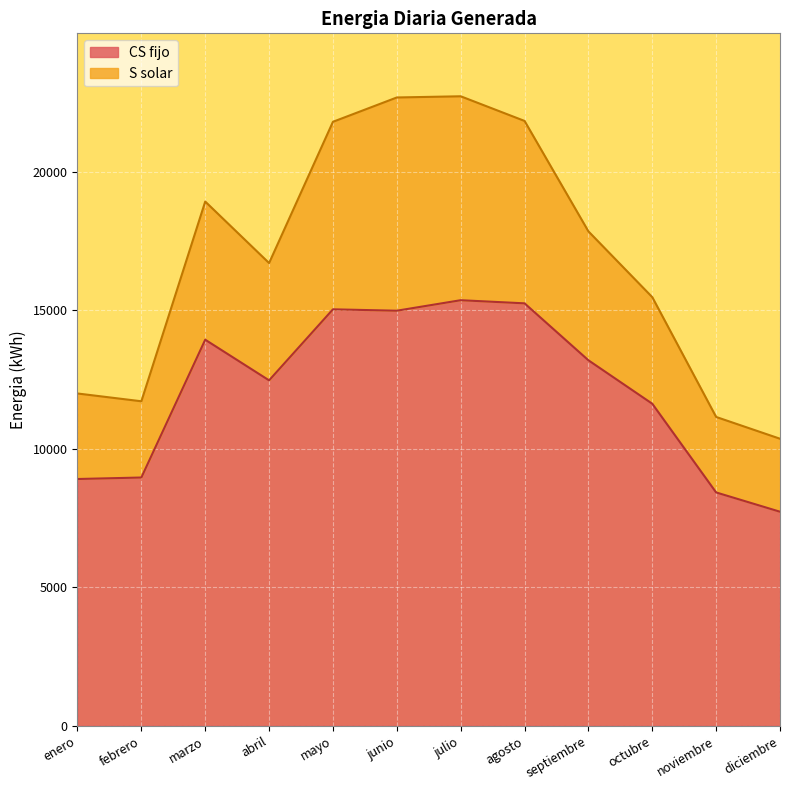

What is the difference between the maximum and minimum values?

7635